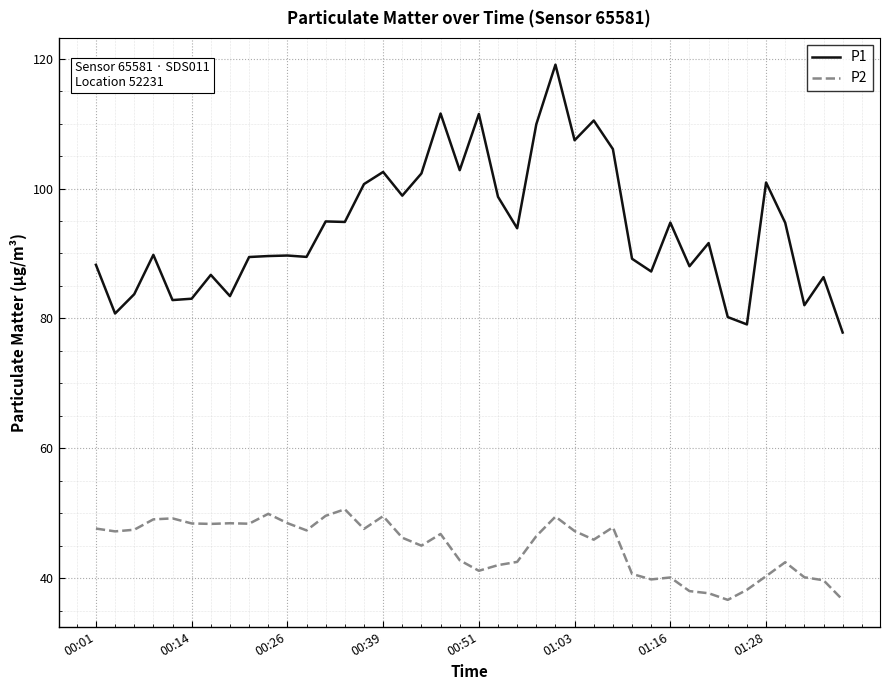

Rank the series by their maximum value, from lowest to highest.

P2, P1